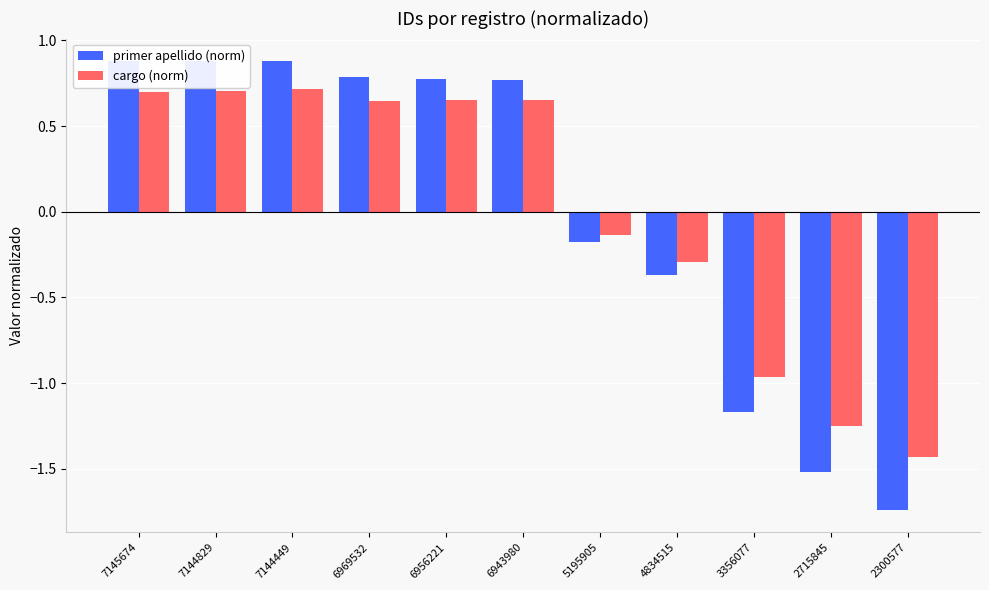

Where is cargo (norm) nearest to the value 0?

5195905